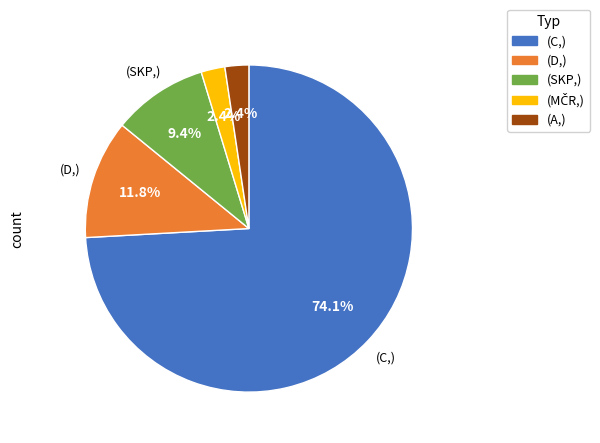

Does any single category account for the majority?

Yes